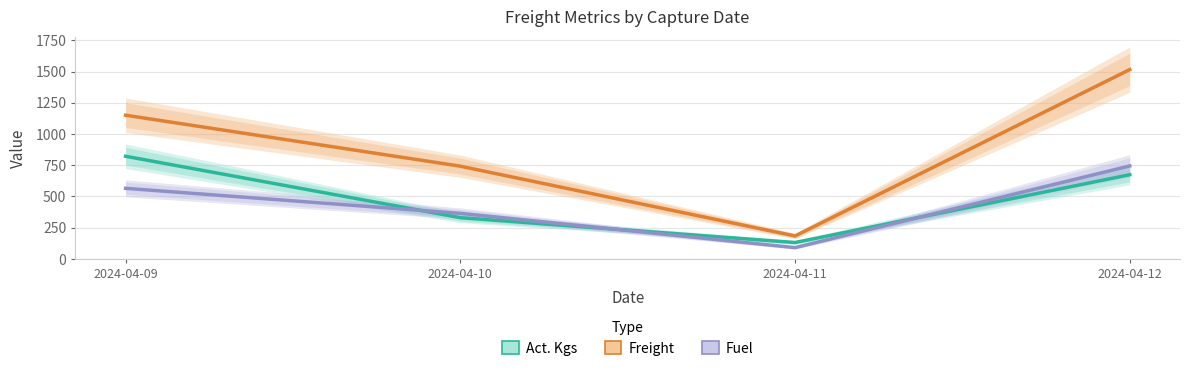

What is the value of the Fuel point at the 1st from the left?

565.0